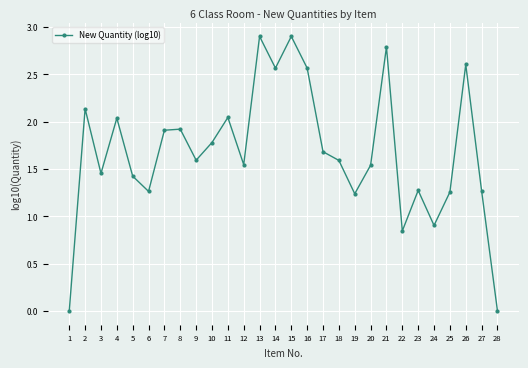

What is the average value?

1.7